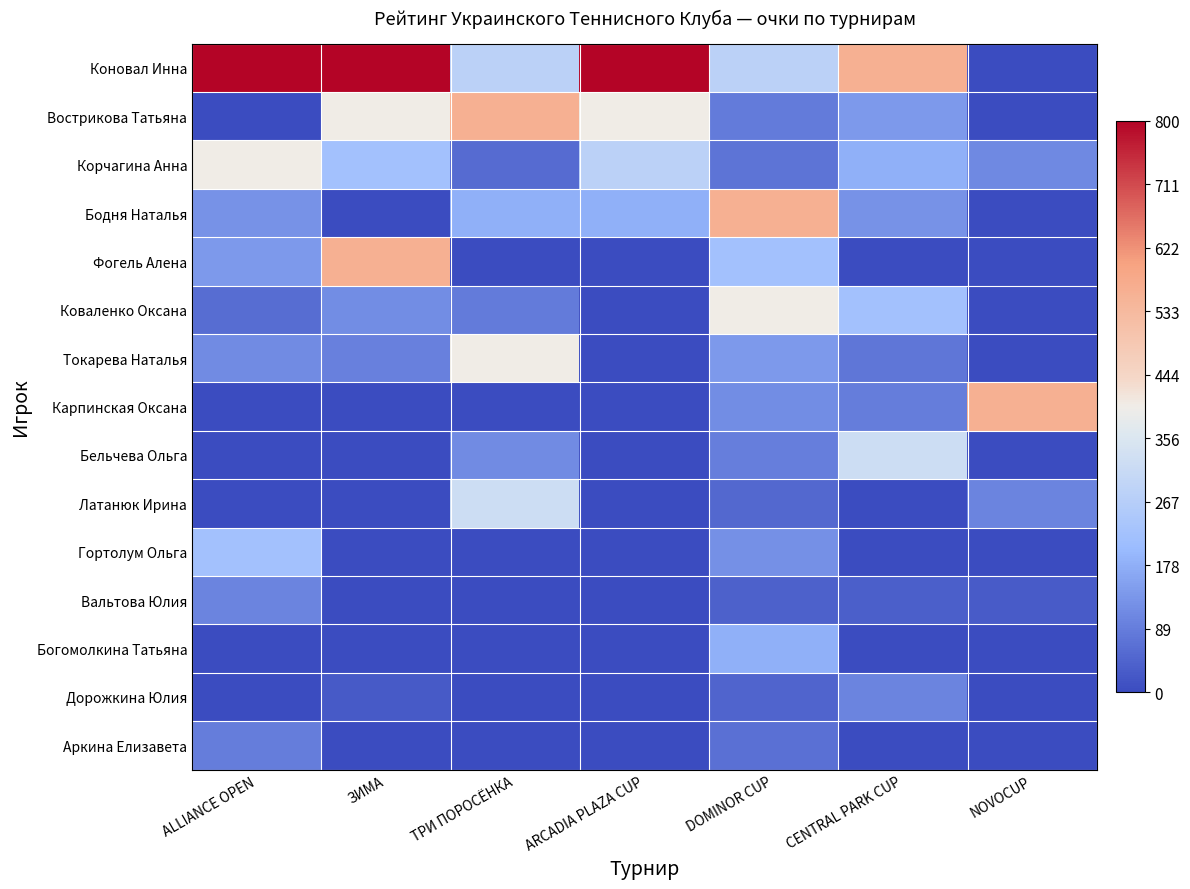

Which label corresponds to the smallest value in the chart?

NOVOCUP